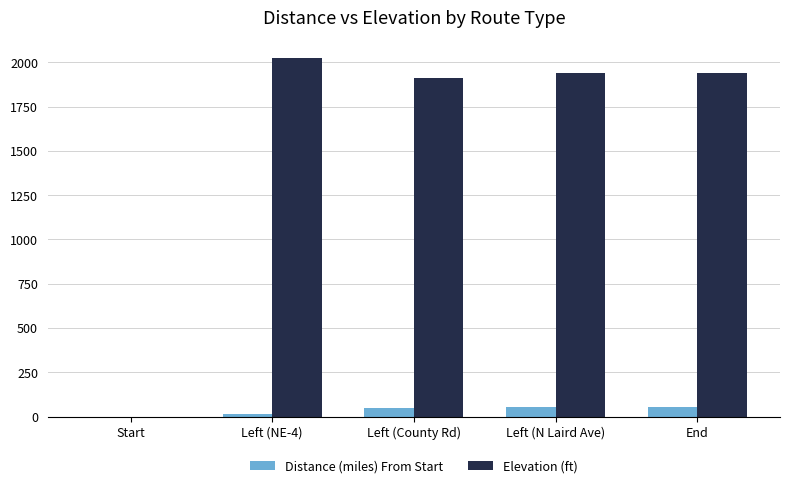

Which series has the largest total across all categories?

Elevation (ft)